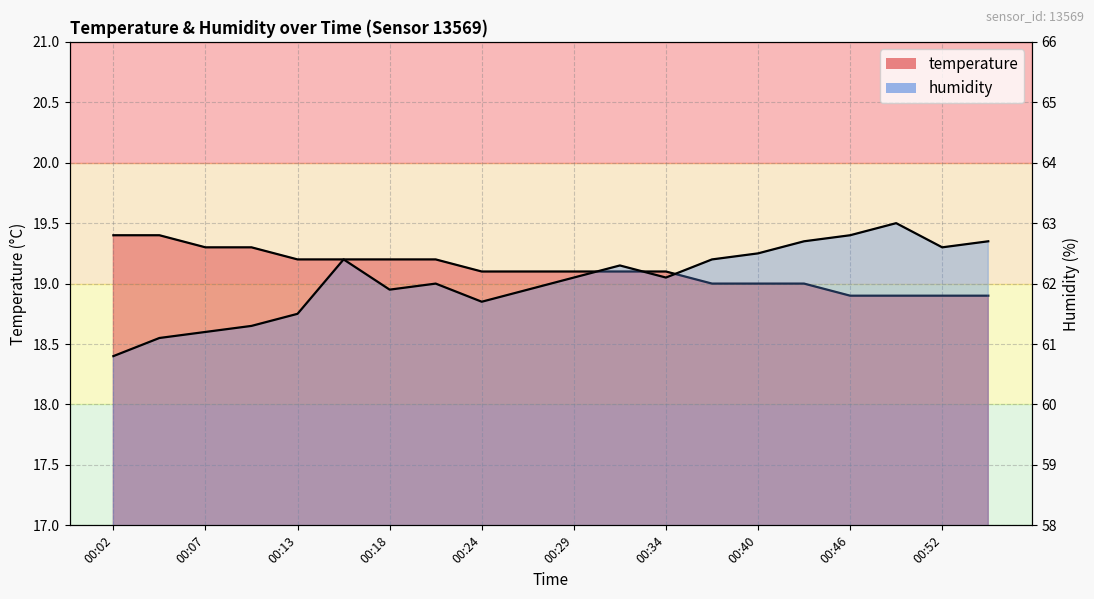

Which category has the lowest value across all series?

00:46